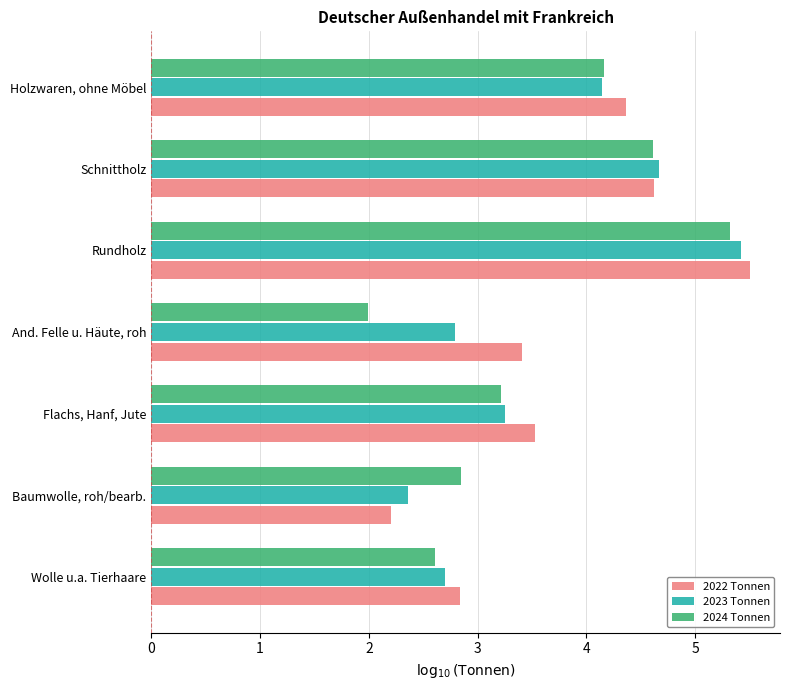

What is the total value across all series at Baumwolle, roh/bearb.?

7.4